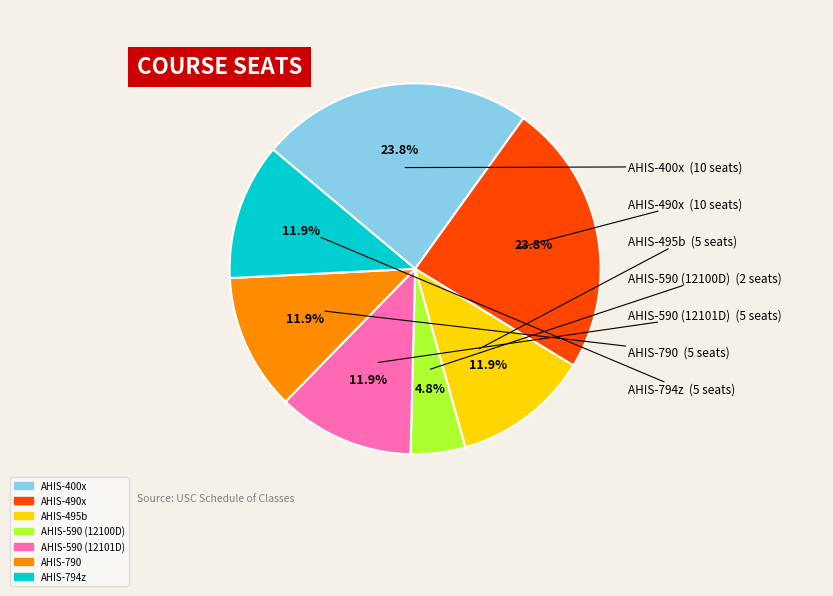

Does AHIS-590 (12101D) represent more than half of the total?

No